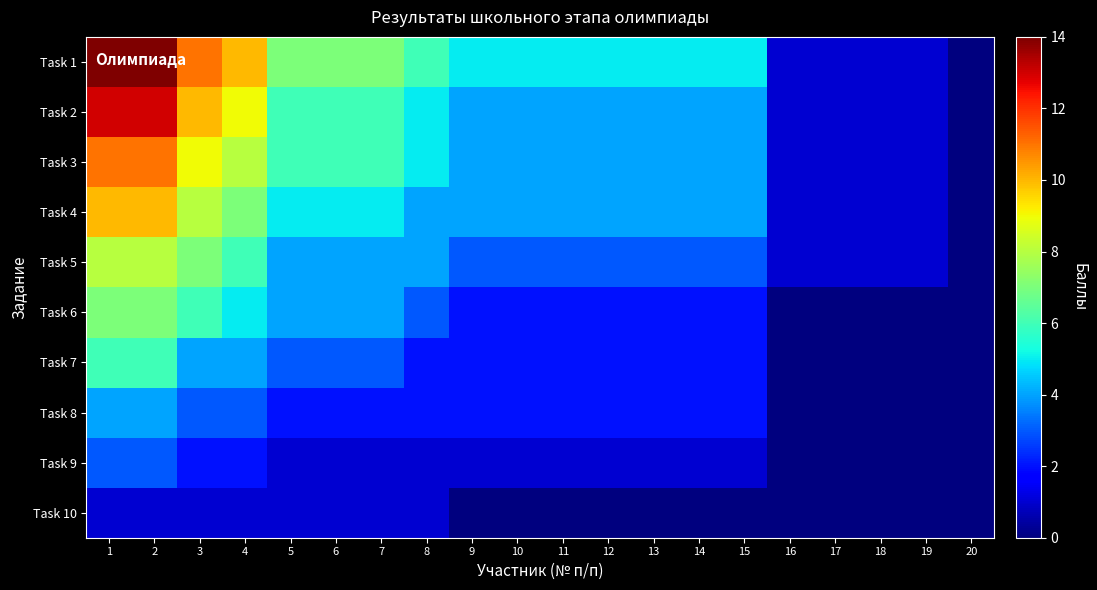

Reading left to right, extract all data points from this chart.

Task 1: 1=14	2=14	3=11	4=10	5=7	6=7	7=7	8=6	9=5	10=5	11=5	12=5	13=5	14=5	15=5	16=1	17=1	18=1	19=1	20=0
Task 2: 1=13	2=13	3=10	4=9	5=6	6=6	7=6	8=5	9=4	10=4	11=4	12=4	13=4	14=4	15=4	16=1	17=1	18=1	19=1	20=0
Task 3: 1=11	2=11	3=9	4=8	5=6	6=6	7=6	8=5	9=4	10=4	11=4	12=4	13=4	14=4	15=4	16=1	17=1	18=1	19=1	20=0
Task 4: 1=10	2=10	3=8	4=7	5=5	6=5	7=5	8=4	9=4	10=4	11=4	12=4	13=4	14=4	15=4	16=1	17=1	18=1	19=1	20=0
Task 5: 1=8	2=8	3=7	4=6	5=4	6=4	7=4	8=4	9=3	10=3	11=3	12=3	13=3	14=3	15=3	16=1	17=1	18=1	19=1	20=0
Task 6: 1=7	2=7	3=6	4=5	5=4	6=4	7=4	8=3	9=2	10=2	11=2	12=2	13=2	14=2	15=2	16=0	17=0	18=0	19=0	20=0
Task 7: 1=6	2=6	3=4	4=4	5=3	6=3	7=3	8=2	9=2	10=2	11=2	12=2	13=2	14=2	15=2	16=0	17=0	18=0	19=0	20=0
Task 8: 1=4	2=4	3=3	4=3	5=2	6=2	7=2	8=2	9=2	10=2	11=2	12=2	13=2	14=2	15=2	16=0	17=0	18=0	19=0	20=0
Task 9: 1=3	2=3	3=2	4=2	5=1	6=1	7=1	8=1	9=1	10=1	11=1	12=1	13=1	14=1	15=1	16=0	17=0	18=0	19=0	20=0
Task 10: 1=1	2=1	3=1	4=1	5=1	6=1	7=1	8=1	9=0	10=0	11=0	12=0	13=0	14=0	15=0	16=0	17=0	18=0	19=0	20=0